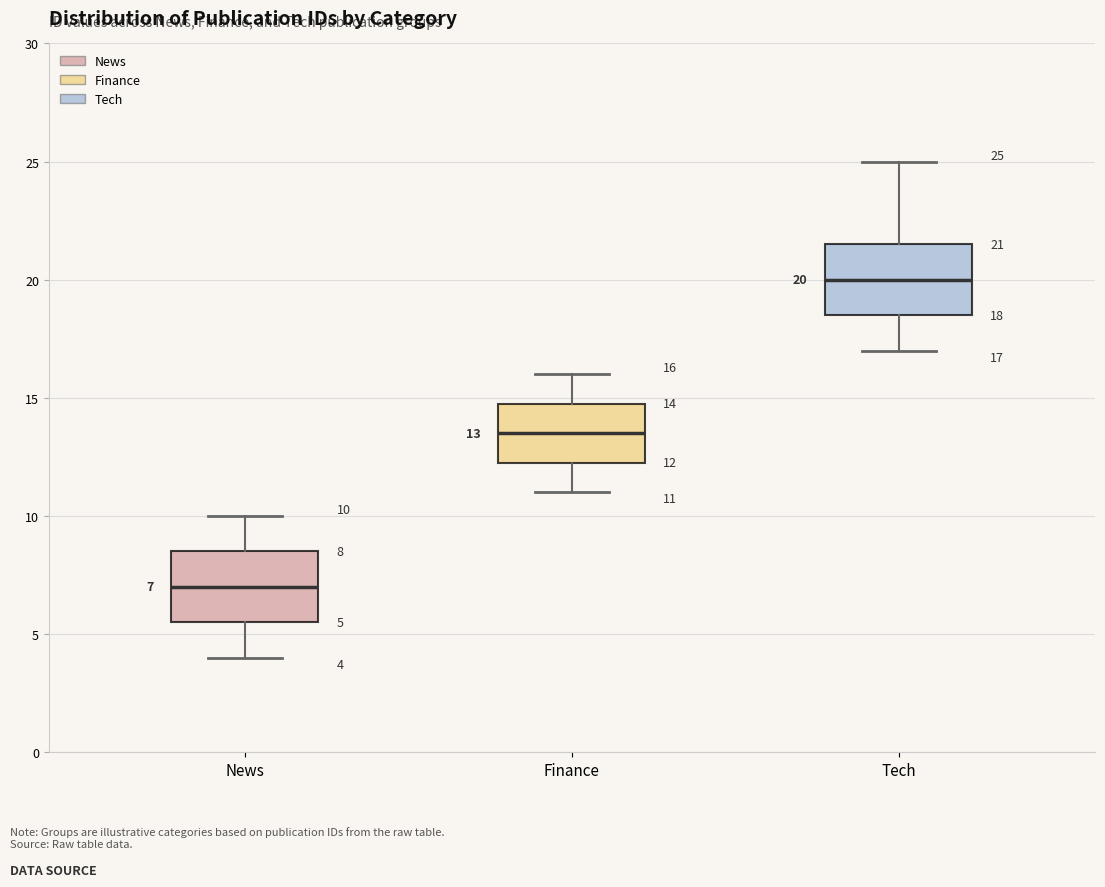

Which box's median line is the lowest?

News